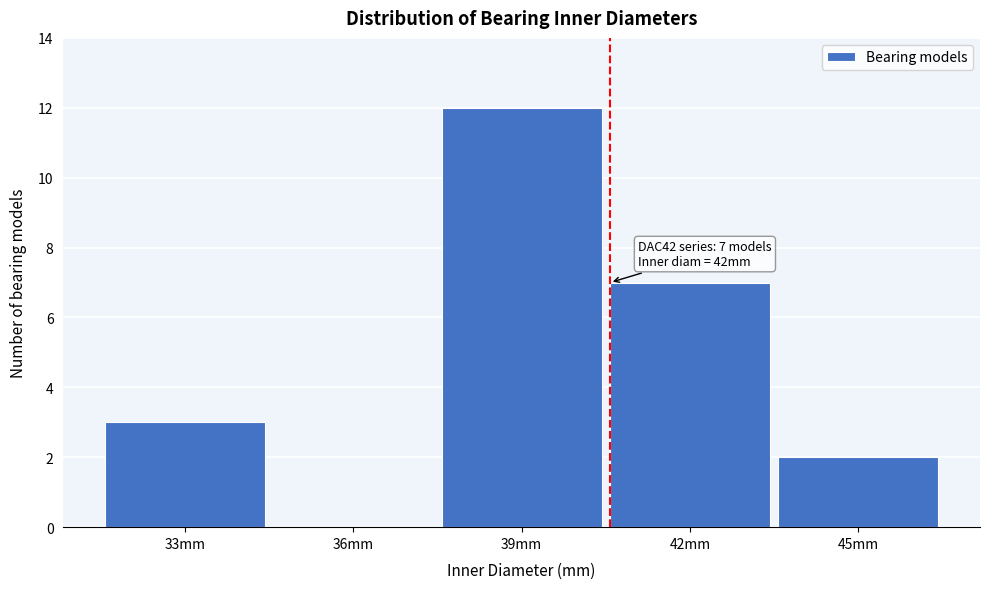

Reading right to left, what are all the values shown in this chart?

45mm=2	42mm=7	39mm=12	36mm=0	33mm=3